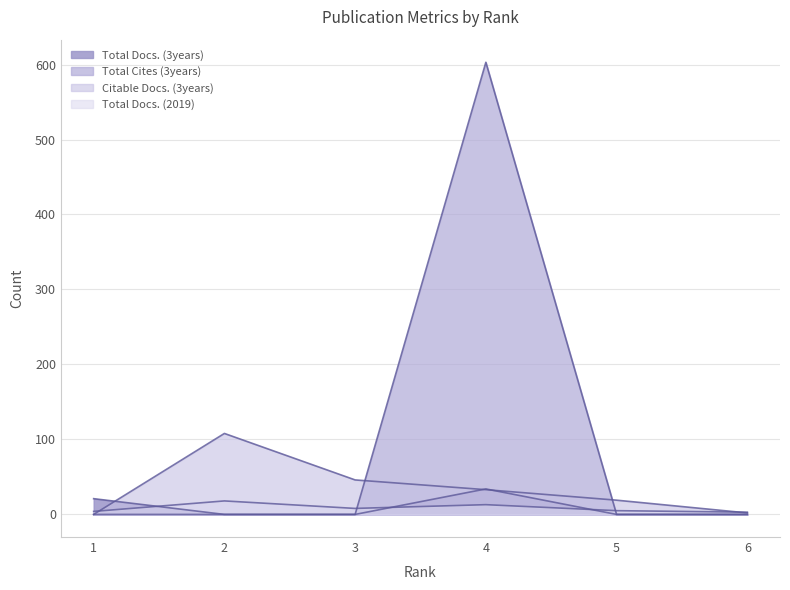

Which series has the largest total across all categories?

Total Cites (3years)